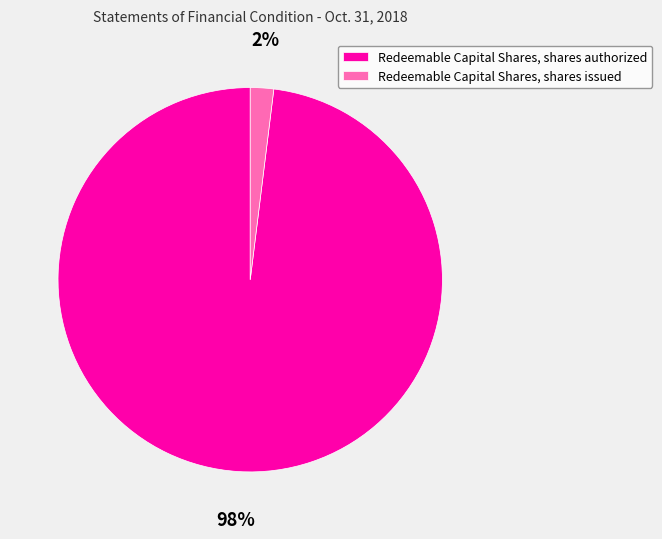

Is it true that Redeemable Capital Shares, shares issued is 2% of the pie?

True